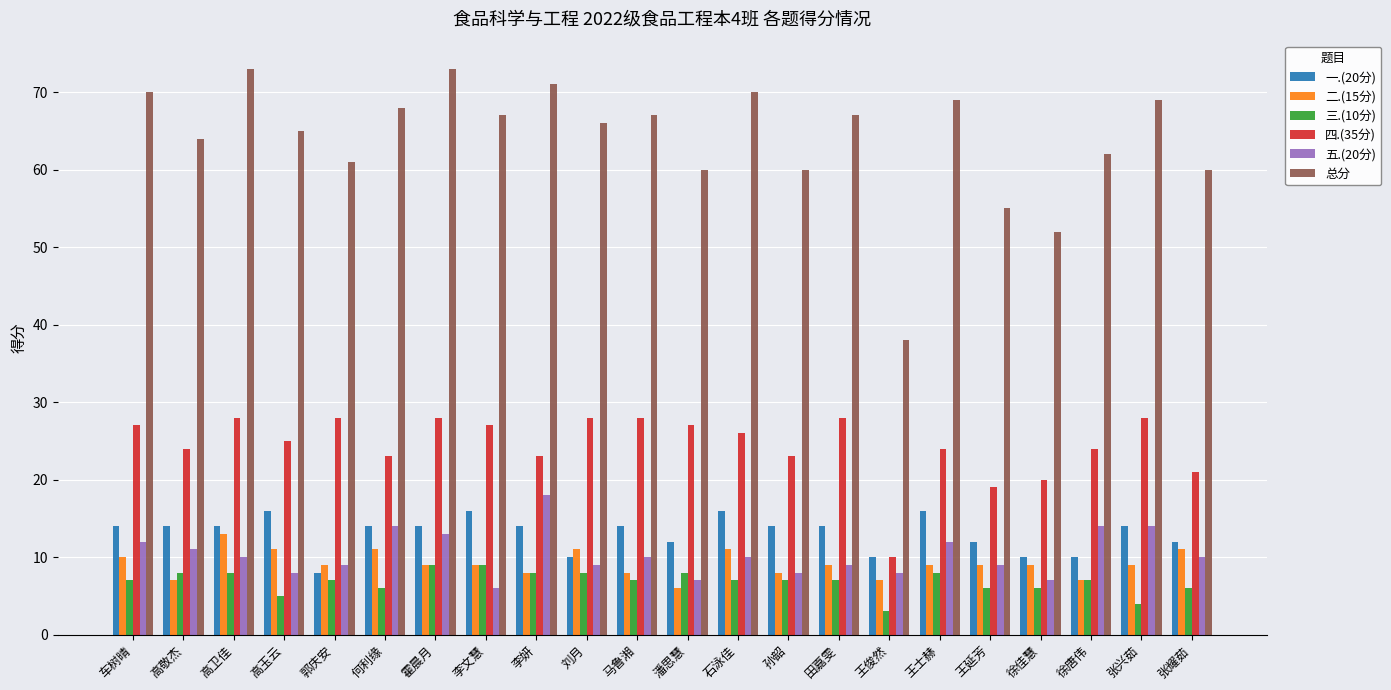

What is the smallest value displayed?

3